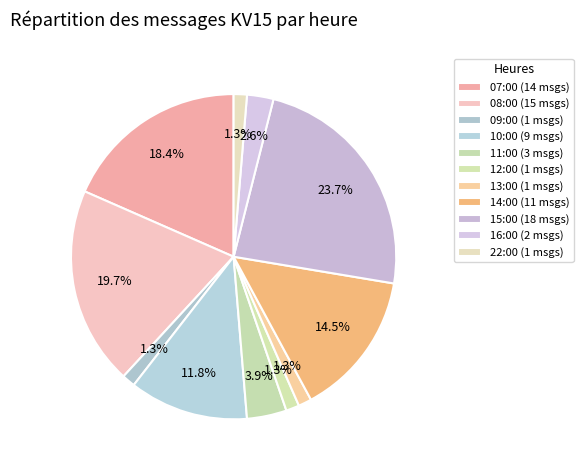

To the nearest percent, what is the average slice percentage?

9%